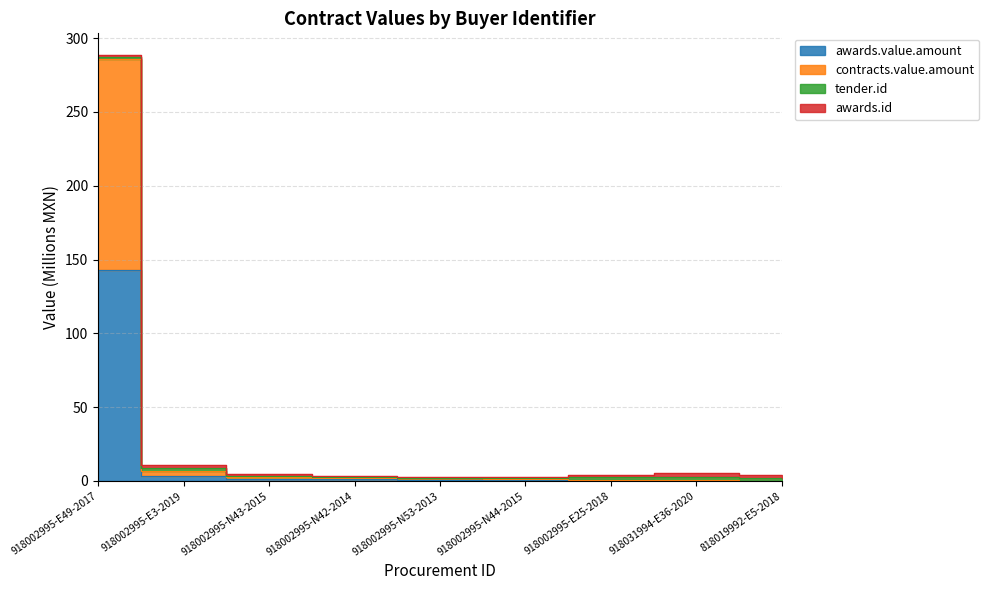

True or false: contracts.value.amount and awards.value.amount intersect in this chart.

False